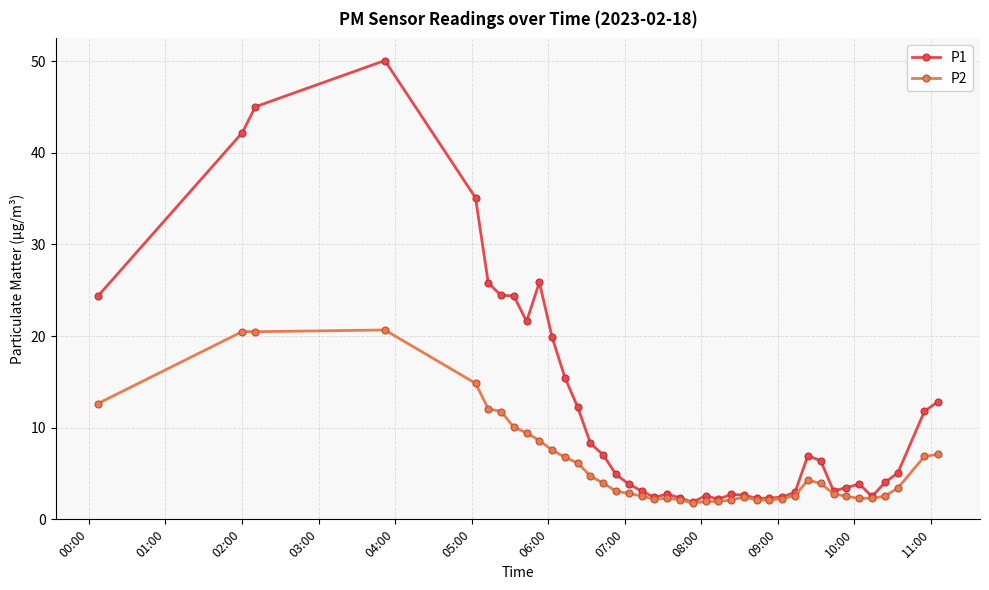

How many series are shown in this chart?

2